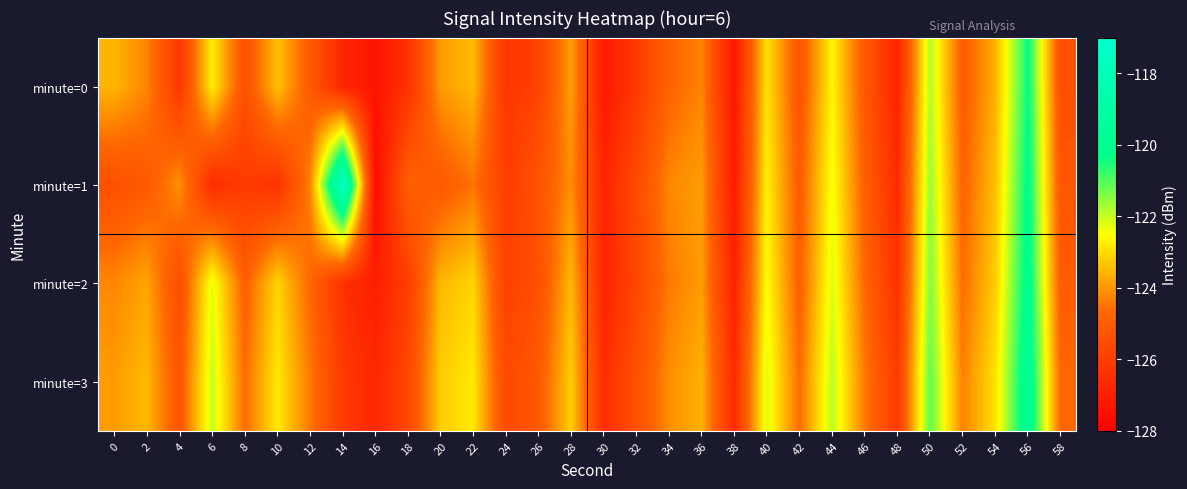

How many series are shown in this chart?

4